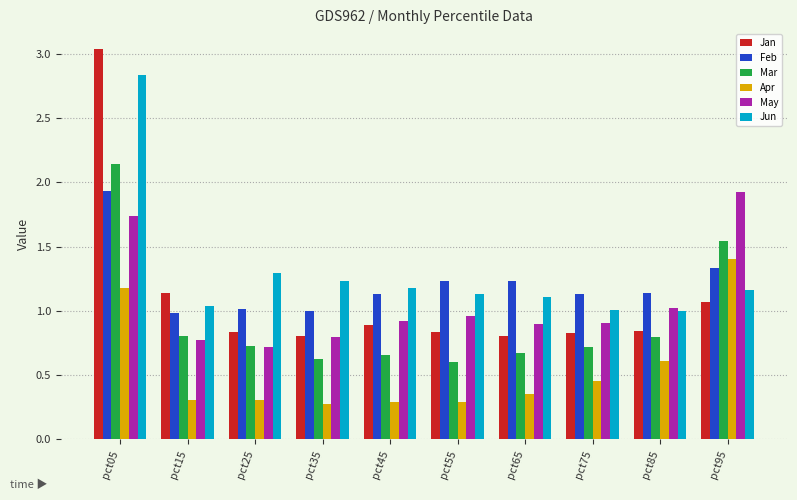

What is the difference between the highest and lowest values at pct65?

0.9